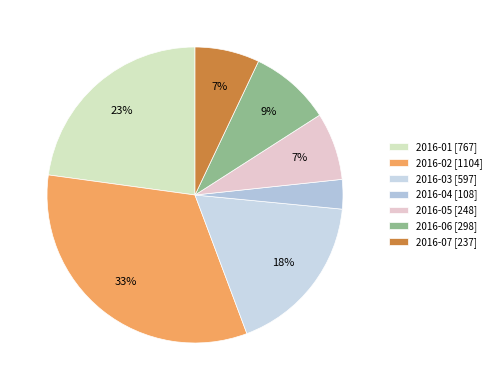

How many segments does this pie chart have?

7